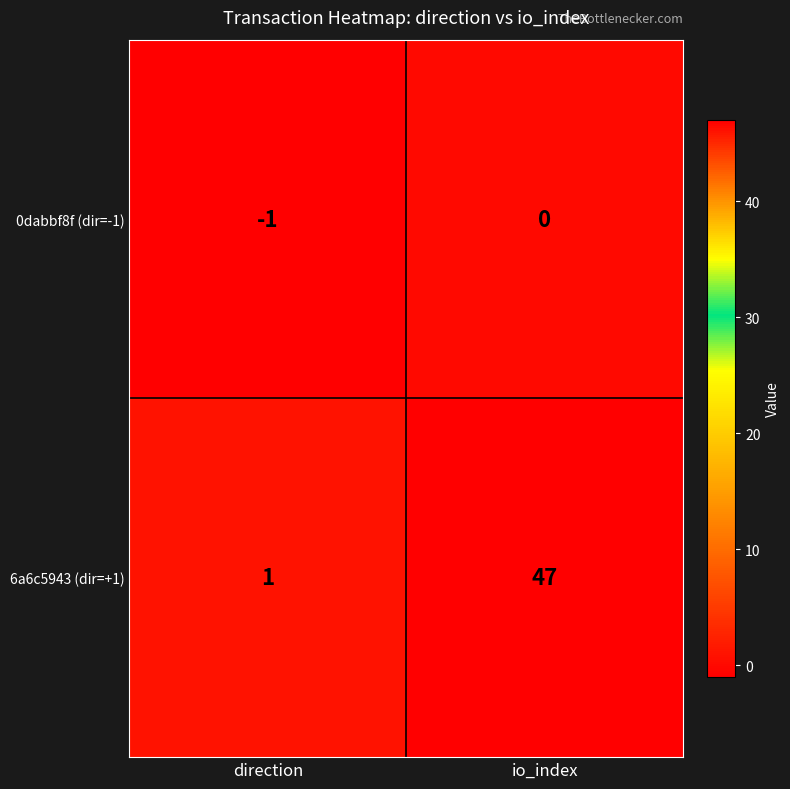

The 6a6c5943 (dir=+1) series shows 1 at direction. True or false?

True